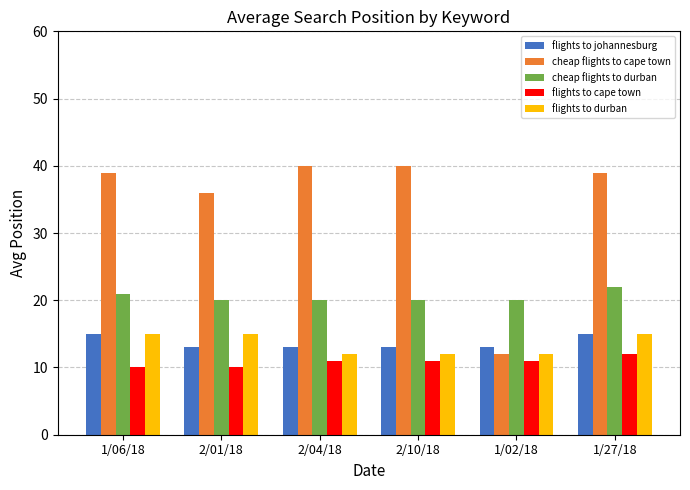

True or false: cheap flights to cape town has a value of 40 at 2/10/18.

True